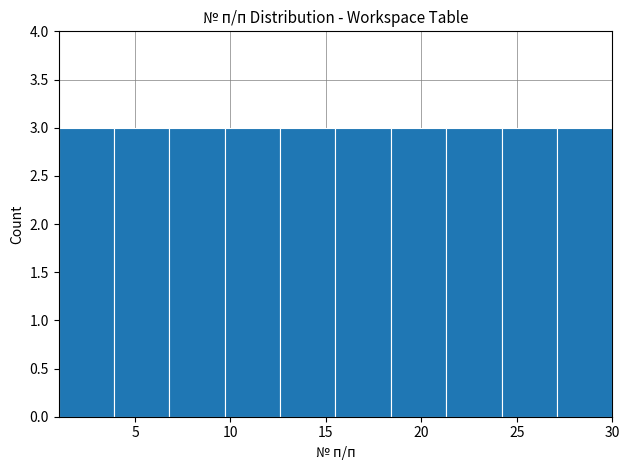

Reading left to right, list every bar in this chart as the range it spans on the x-axis followed by its height. Neither the bar edges nor the heights are printed on the chart, so give them approximately, as read against the axes.

1.0 to 3.9: 3
3.9 to 6.8: 3
6.8 to 9.7: 3
9.7 to 12.6: 3
12.6 to 15.5: 3
15.5 to 18.4: 3
18.4 to 21.3: 3
21.3 to 24.2: 3
24.2 to 27.1: 3
27.1 to 30.0: 3